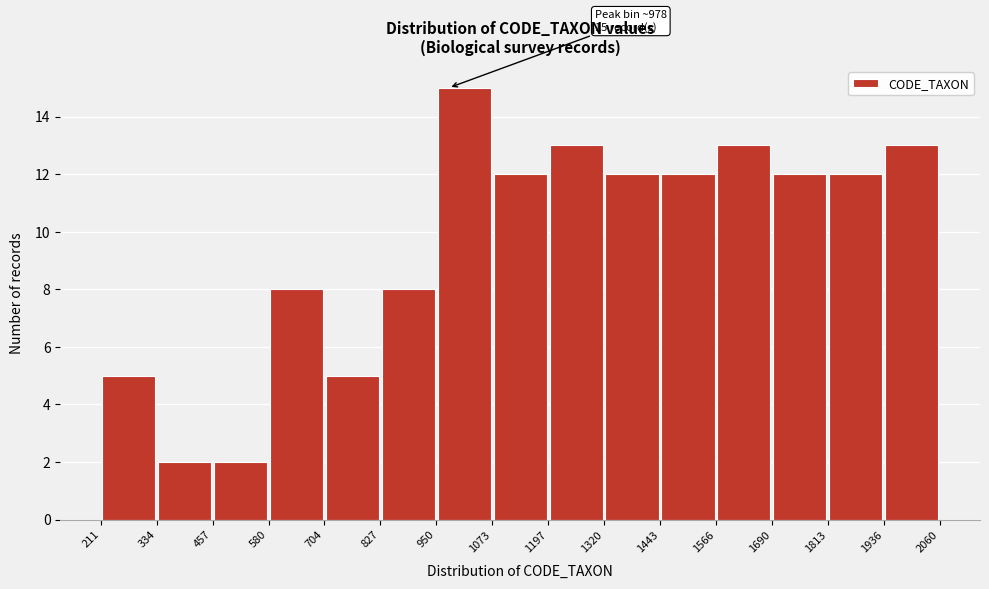

Over which range of the x-axis is the bar tallest?

950 to 1073